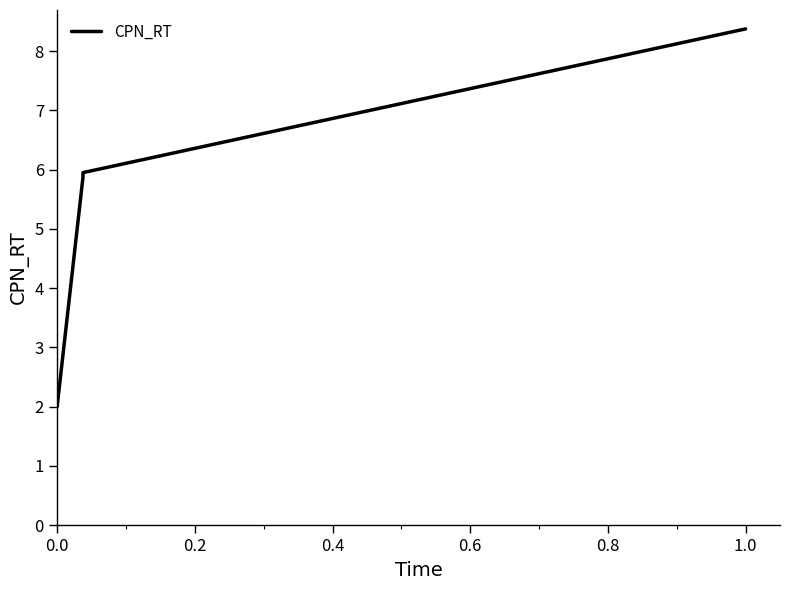

Reading right to left, what are all the values shown in this chart?

8.4	6.0	5.9	2.0